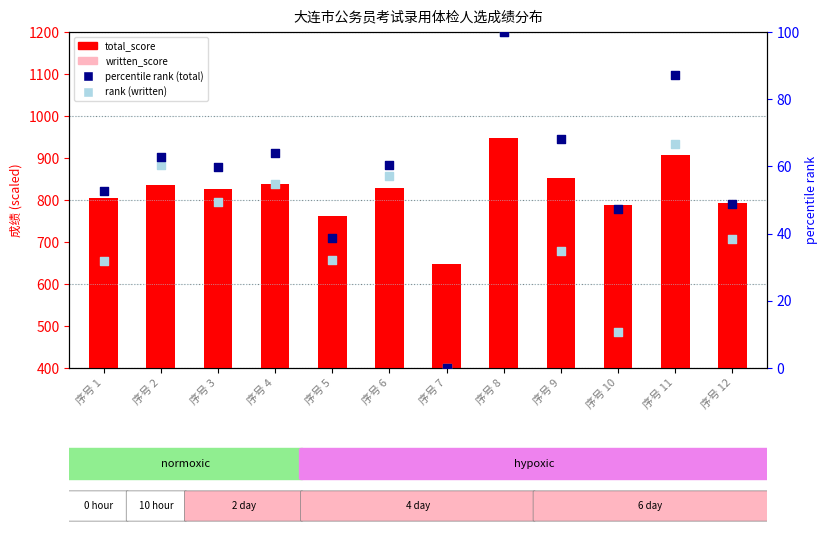

Is the value of total_score at 序号 11 greater than the value of rank (written) at 序号 1?

Yes